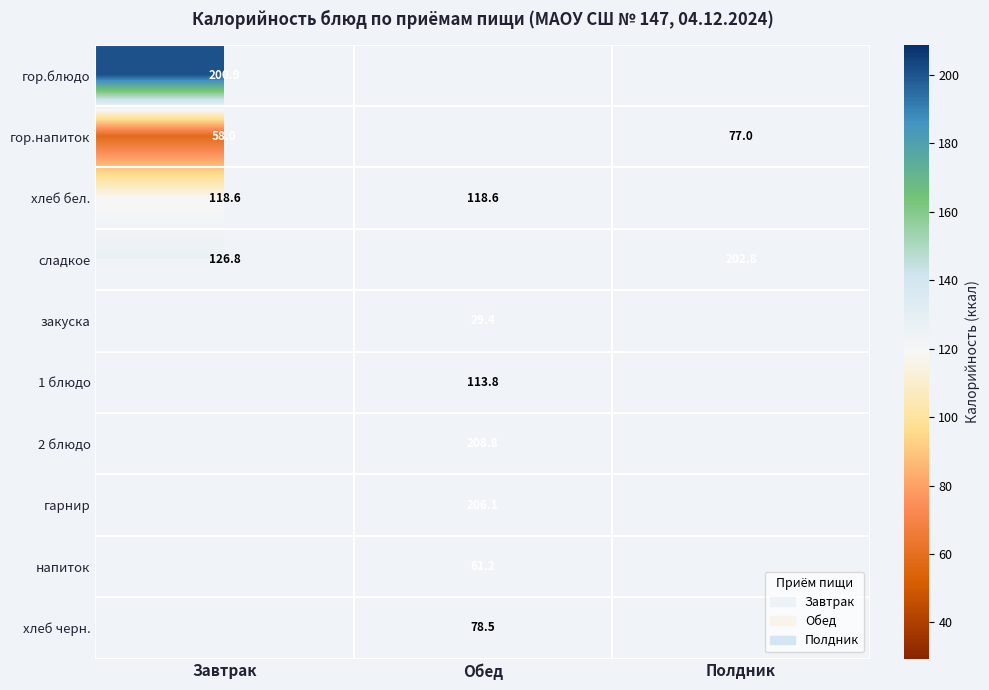

Which has a higher value, Обед or Завтрак?

Завтрак